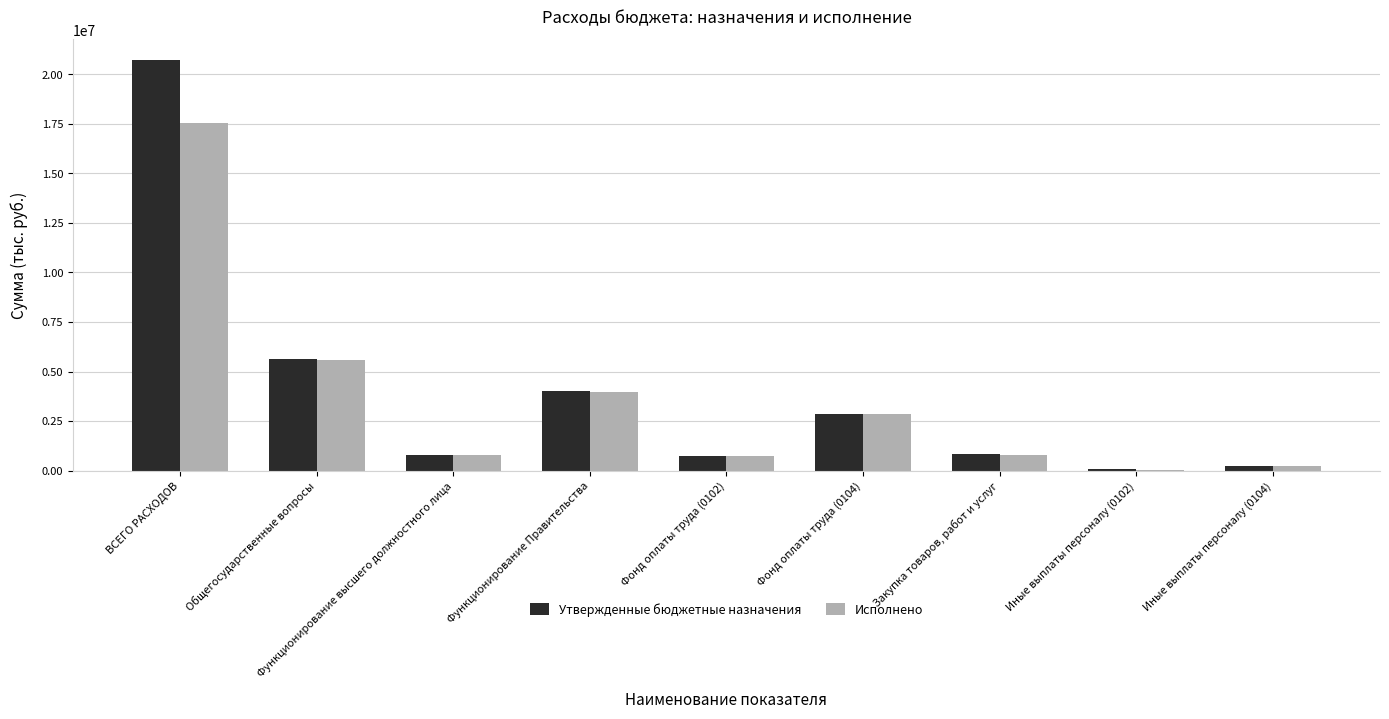

What is the approximate value of Утвержденные бюджетные назначения at Закупка товаров, работ и услуг?

825900.0